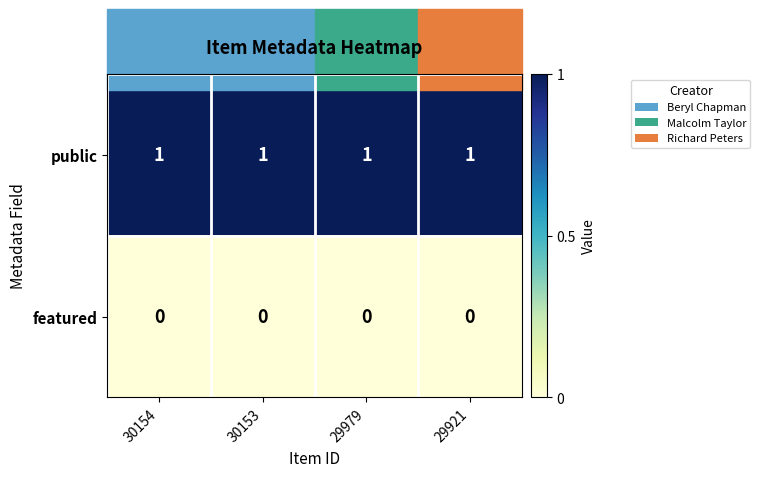

How many data points does each series have?

4